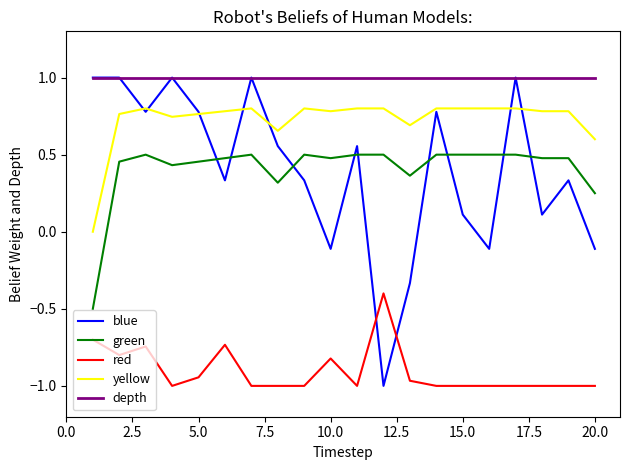

What is the maximum value shown in the chart?

1.0